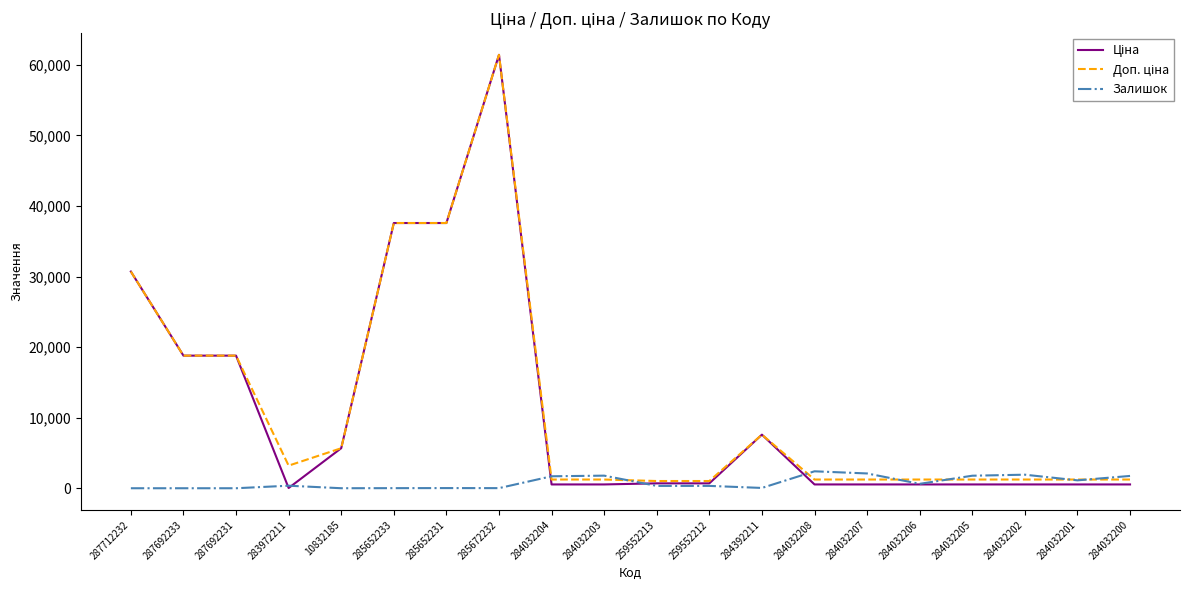

At which category is the sum across all series the highest?

285672232